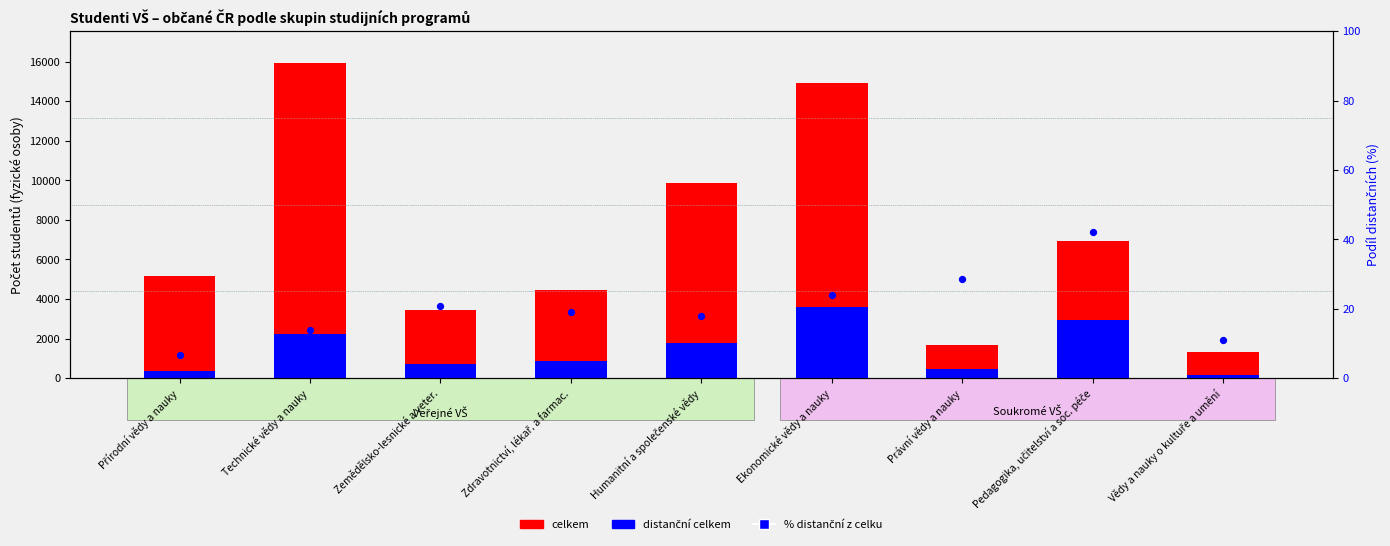

At which category is the sum across all series the highest?

Ekonomické vědy a nauky